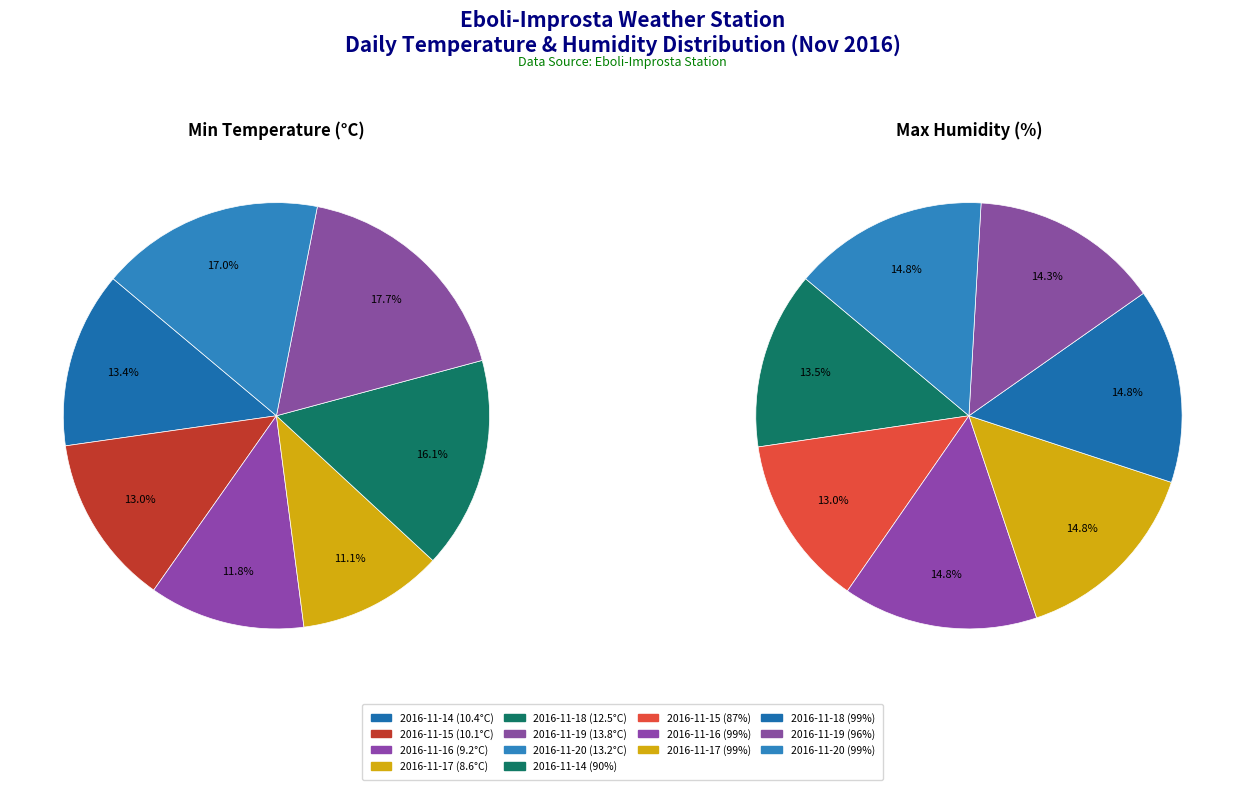

How many slices are in this pie chart?

7